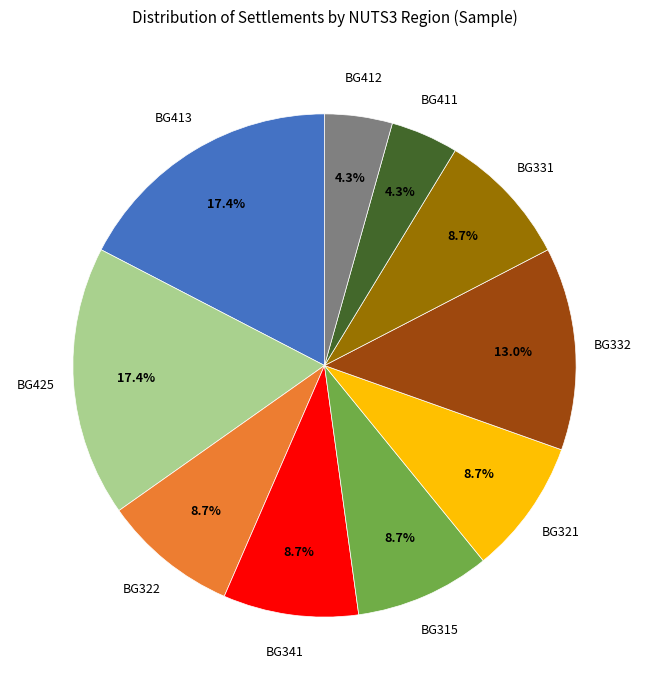

Is there a majority slice in this chart?

No